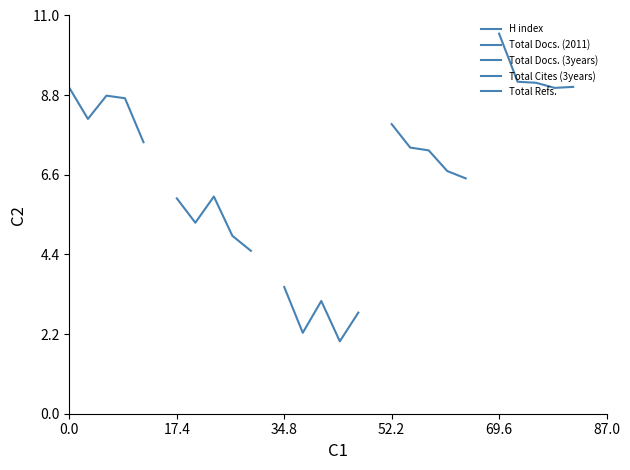

What is the smallest value displayed?

2.0